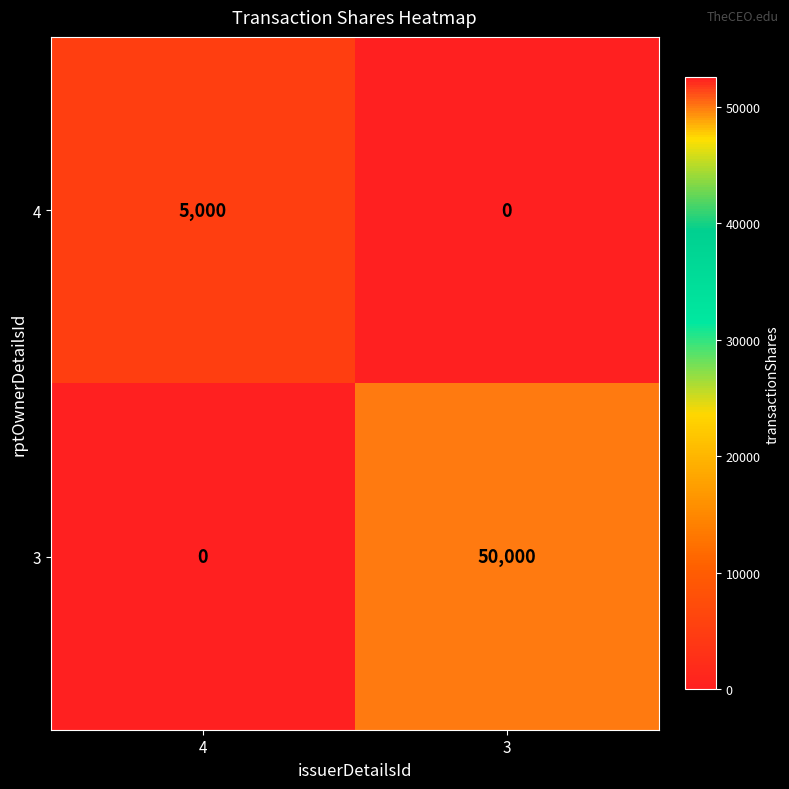

What is the difference between the maximum and minimum values in the 3 series?

50000